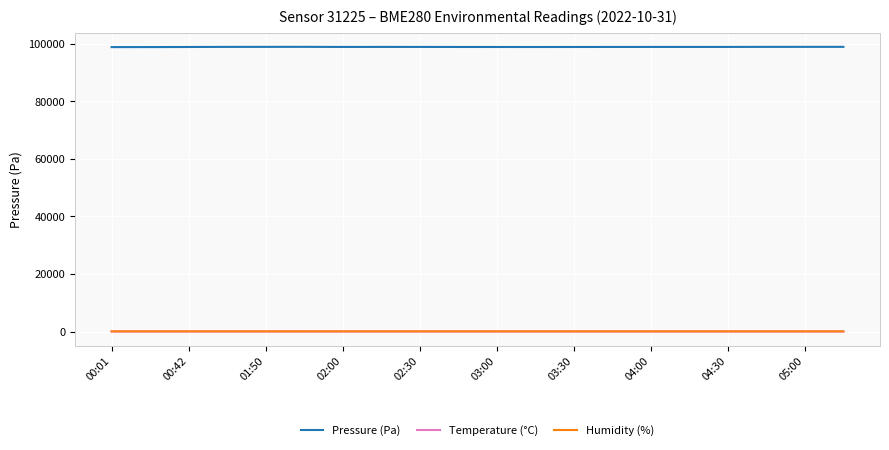

What is the maximum value shown in the chart?

98960.6